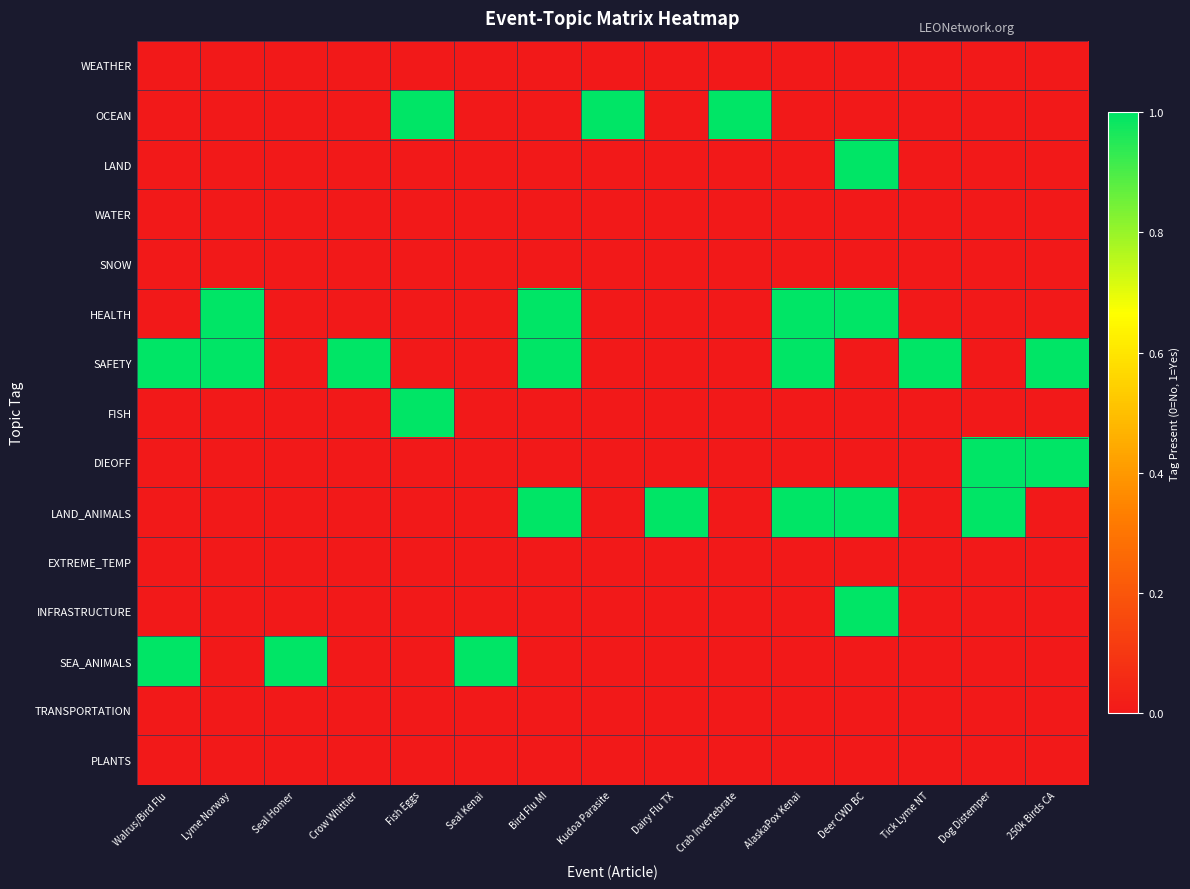

How many distinct data groups are displayed?

15